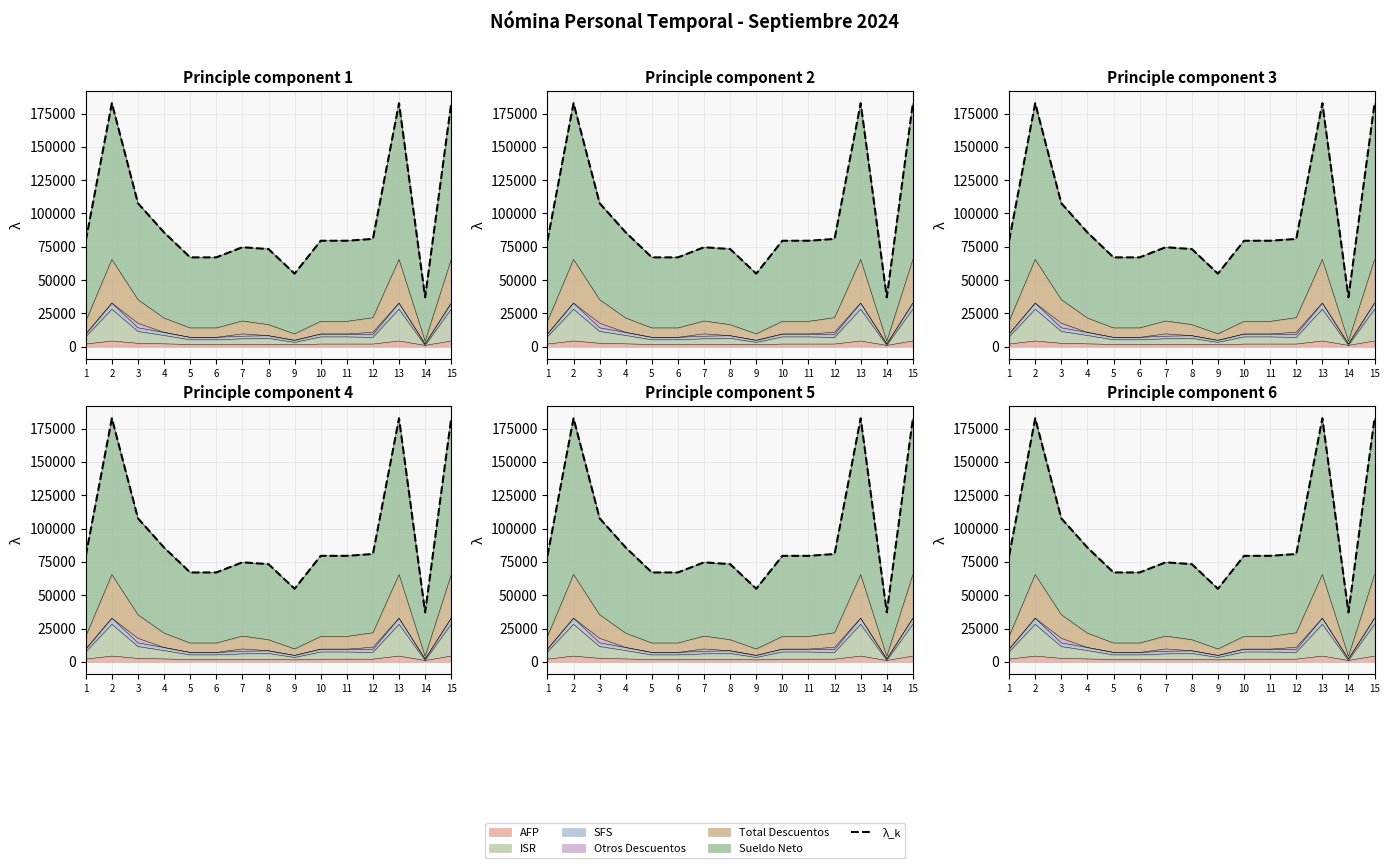

True or false: the data shows 128424.6 at 8.

False